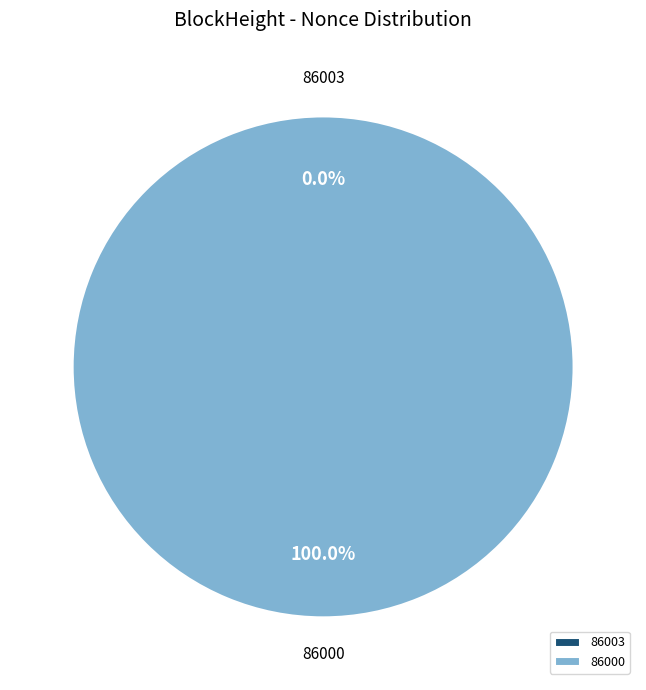

To the nearest percent, what portion does 86000 represent?

100%